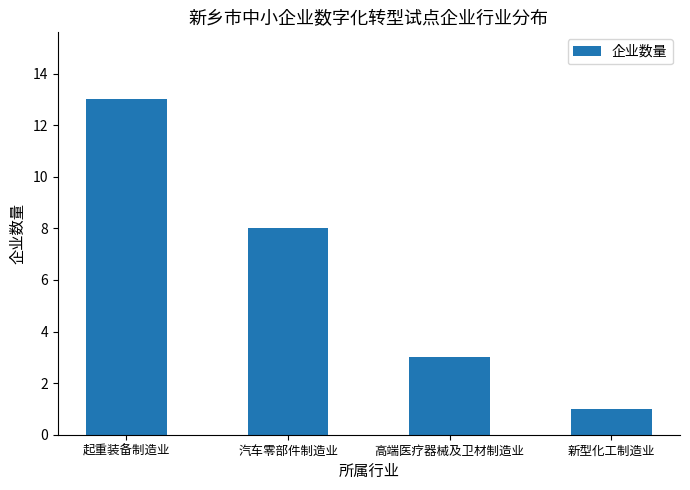

Is it true that the value at 起重装备制造业 is 20?

False